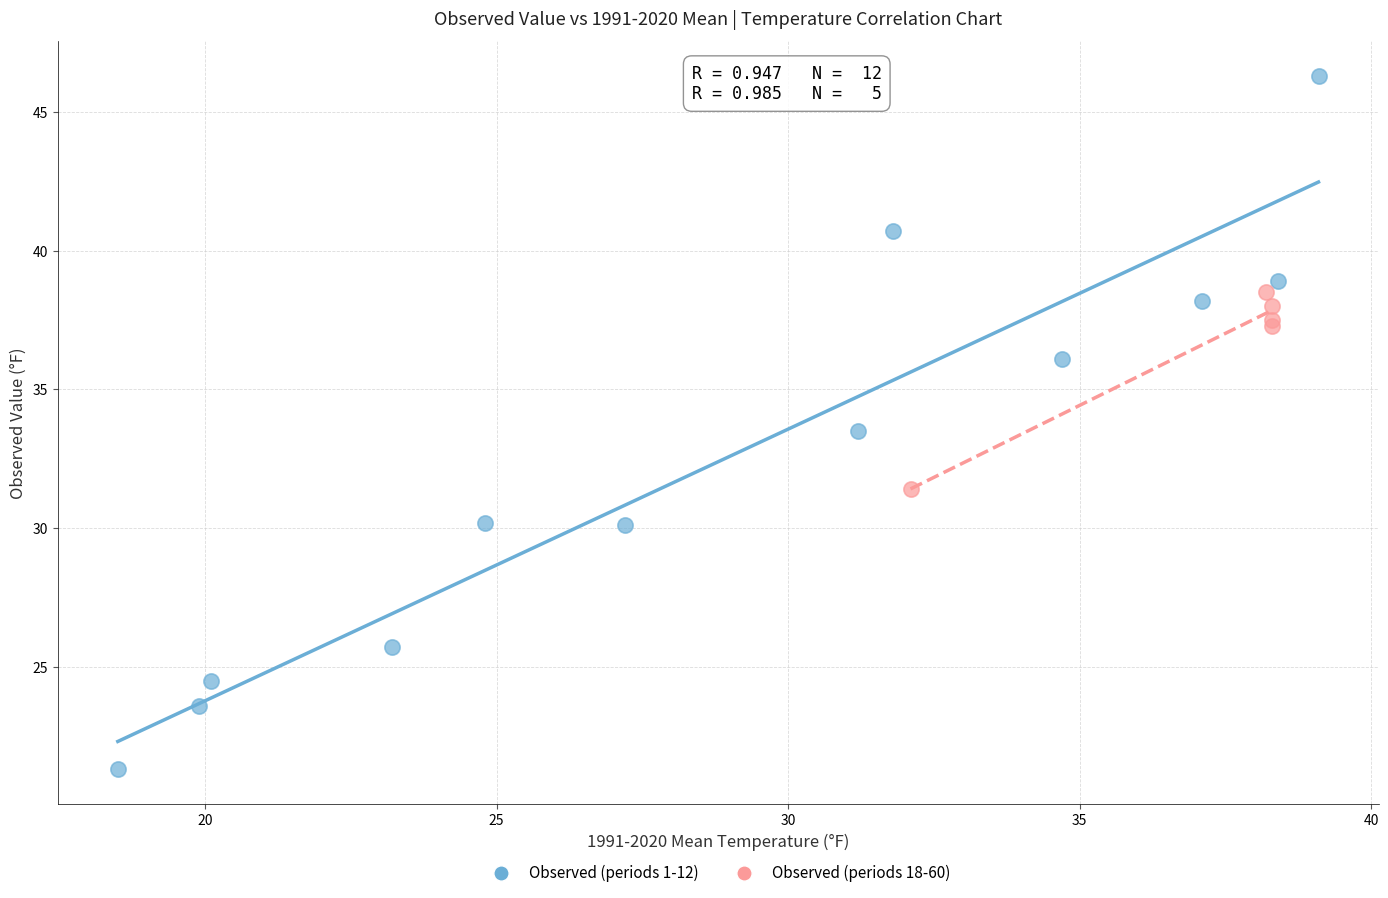

Which series contains the highest Y value?

Observed (periods 1-12)